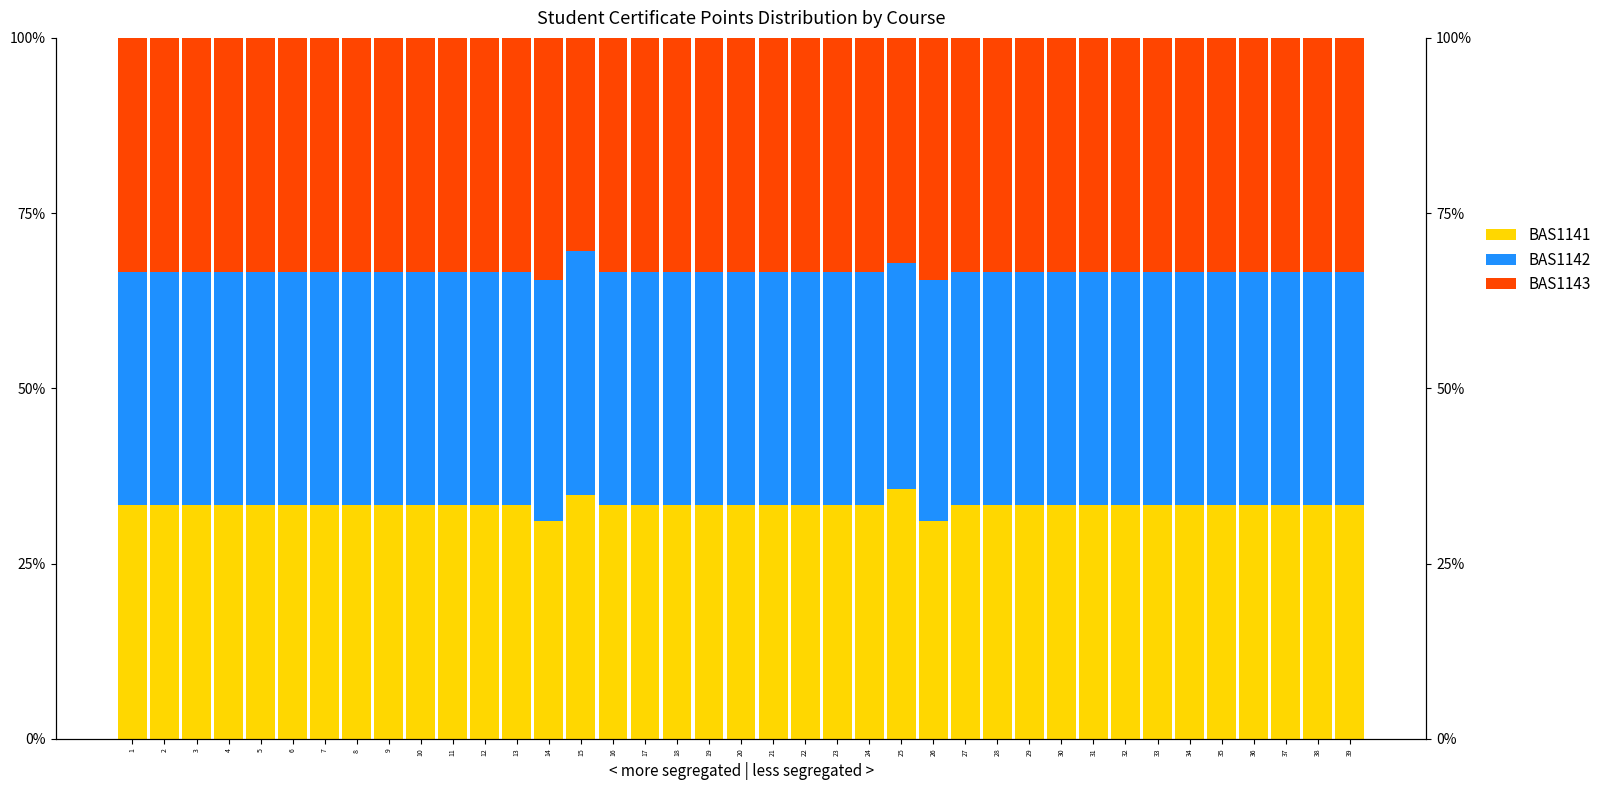

How many bars are there in each group?

3